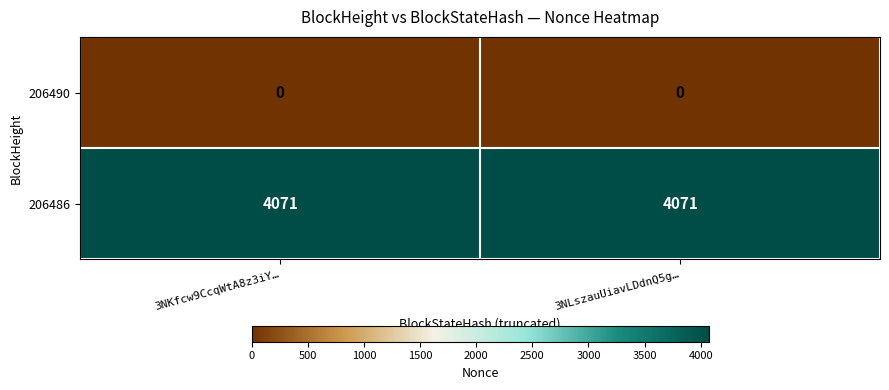

Reading left to right, list all the values displayed in this chart.

206490: 0	0
206486: 4071	4071